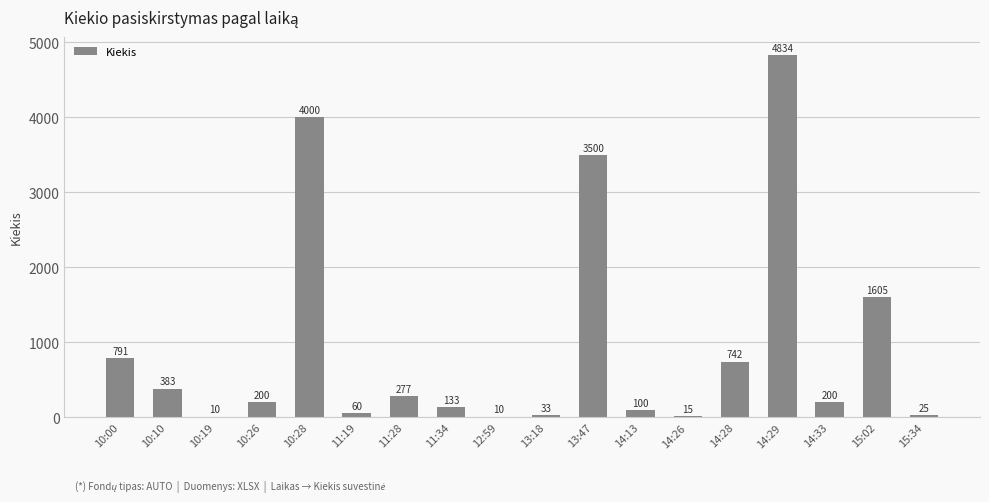

What is the greatest value displayed?

4834